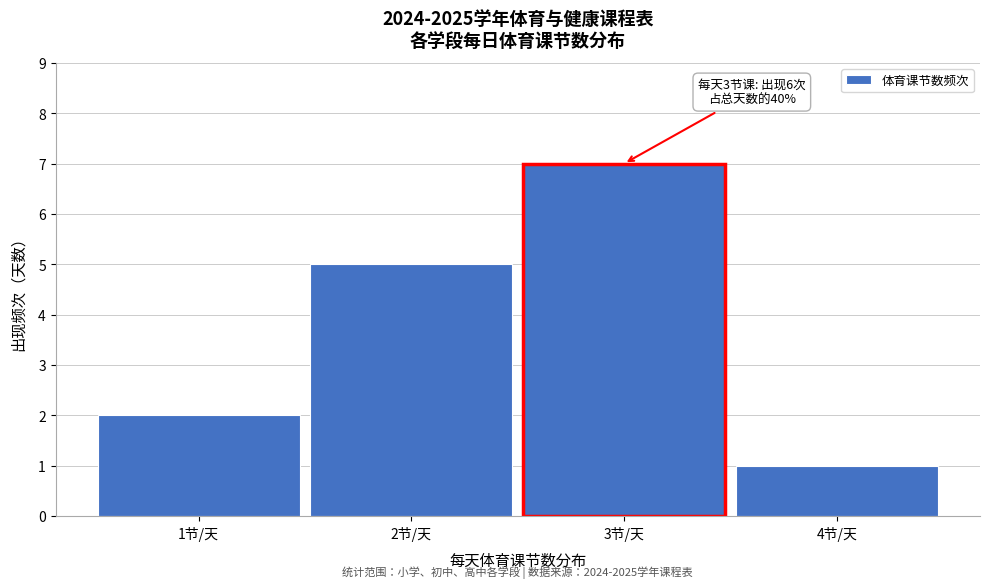

Over which range of the x-axis is the bar tallest?

2.5 to 3.5